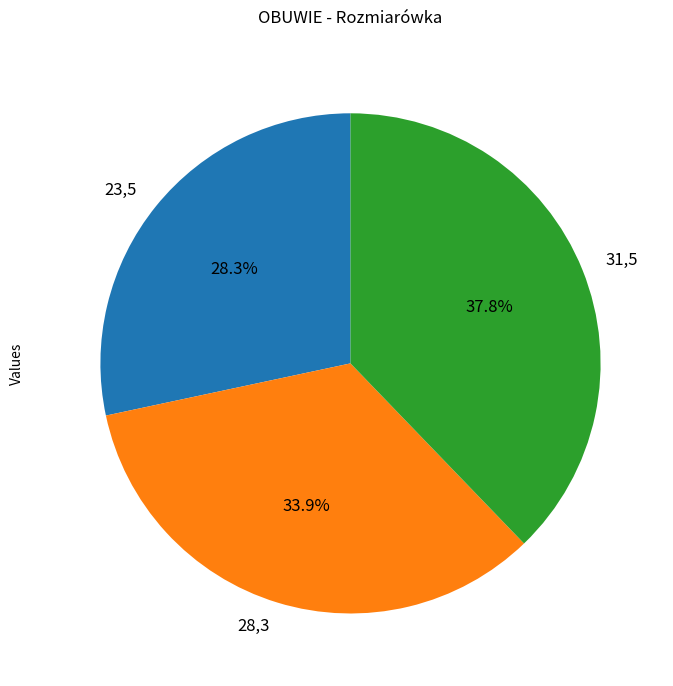

What is the smallest slice in the pie chart?

23,5